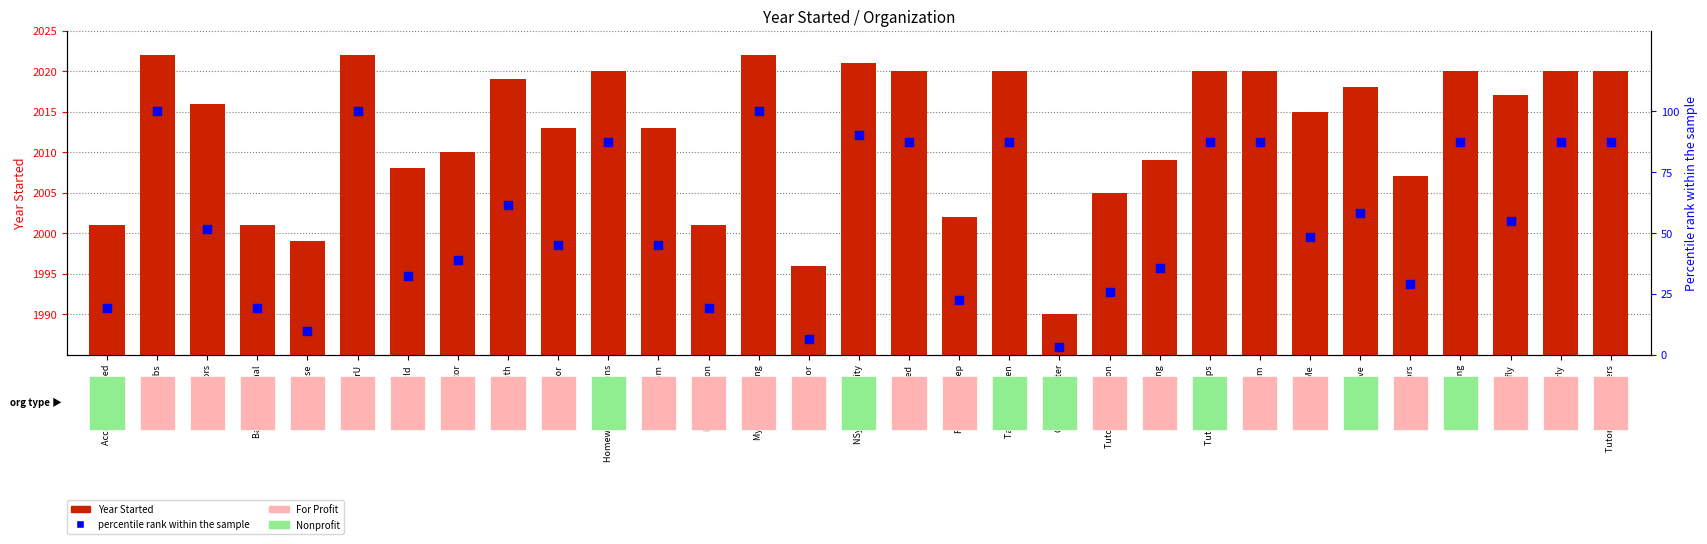

At how many categories does at least one series exceed 1676?

31